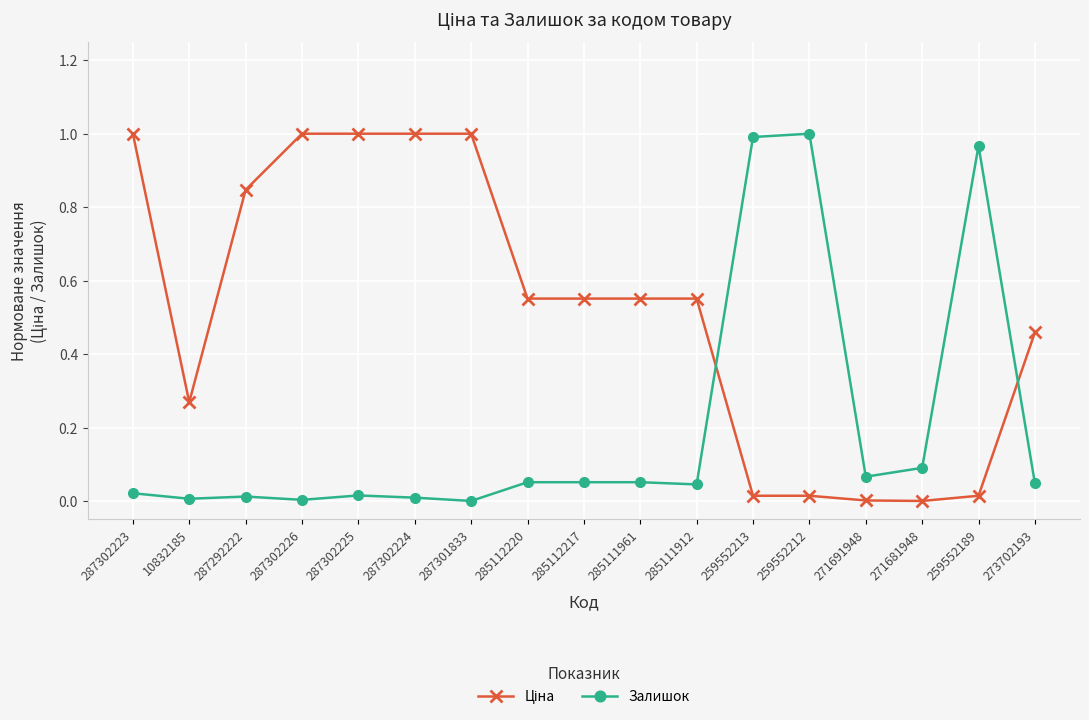

What is the sum of all Залишок values?

3.4